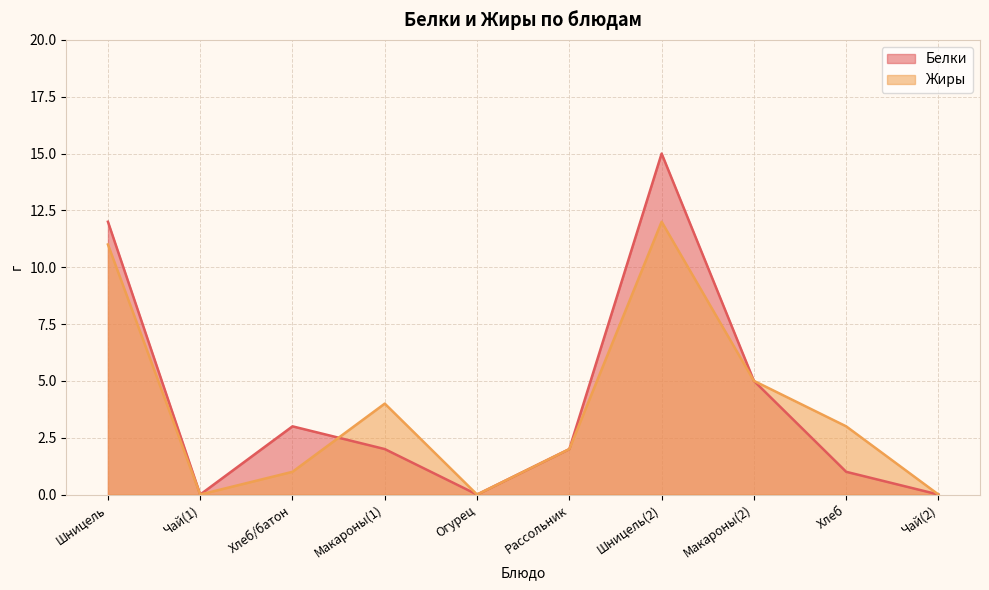

What is the difference between the maximum and minimum values in the Жиры series?

12